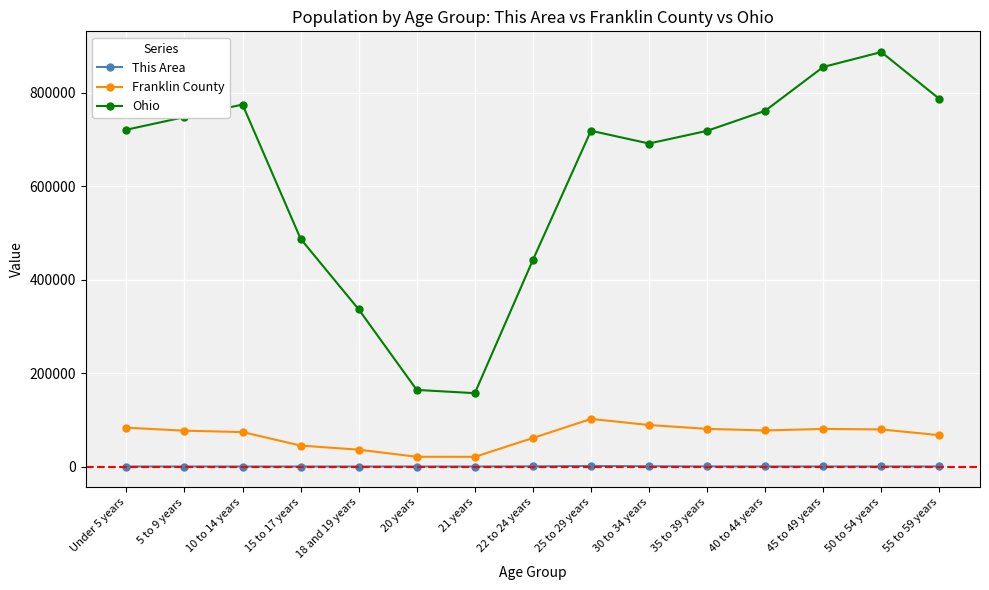

True or false: Ohio and This Area intersect in this chart.

False